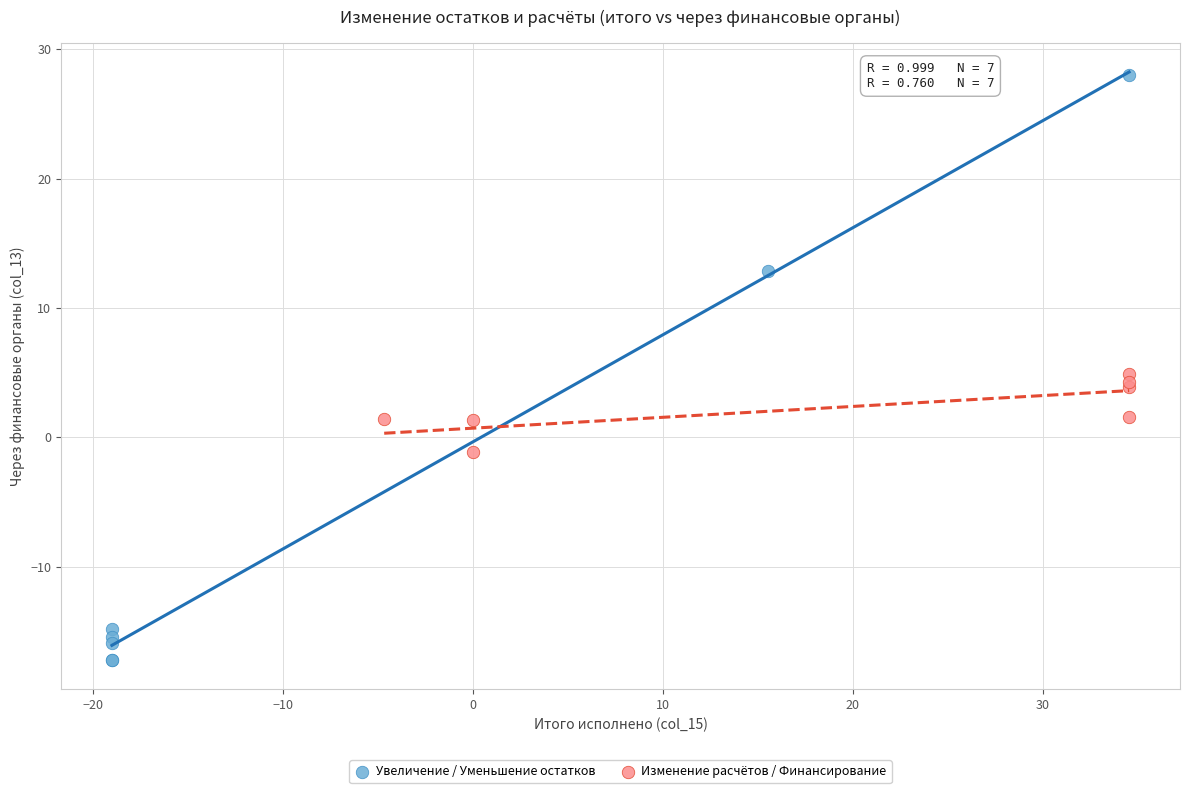

Which series reaches the maximum Y coordinate?

Увеличение / Уменьшение остатков